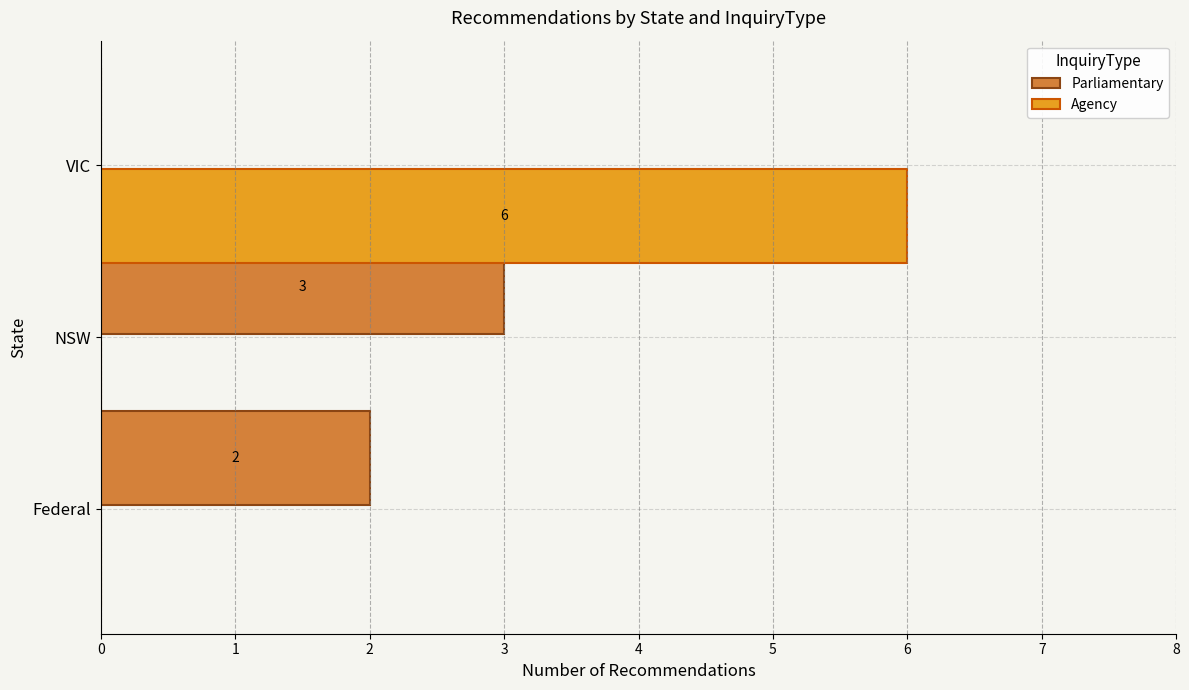

What is the total value across all series at NSW?

3